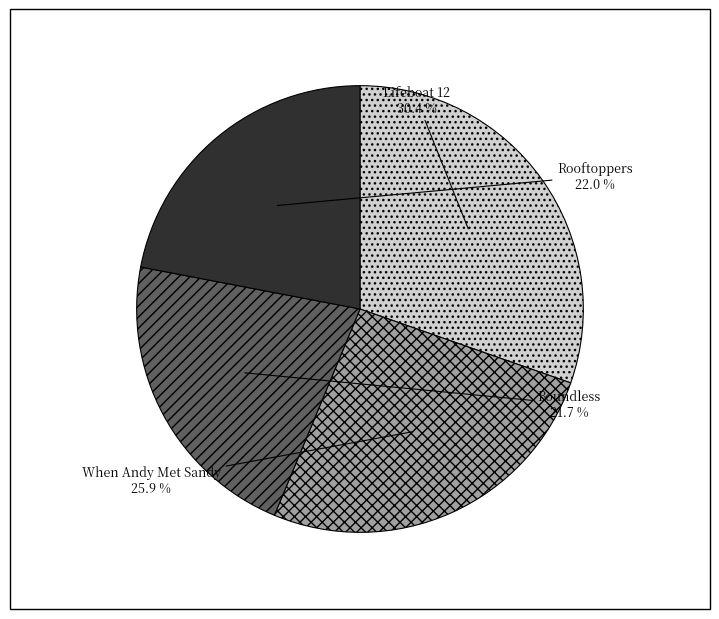

Which category has the biggest portion of the pie?

Lifeboat 12